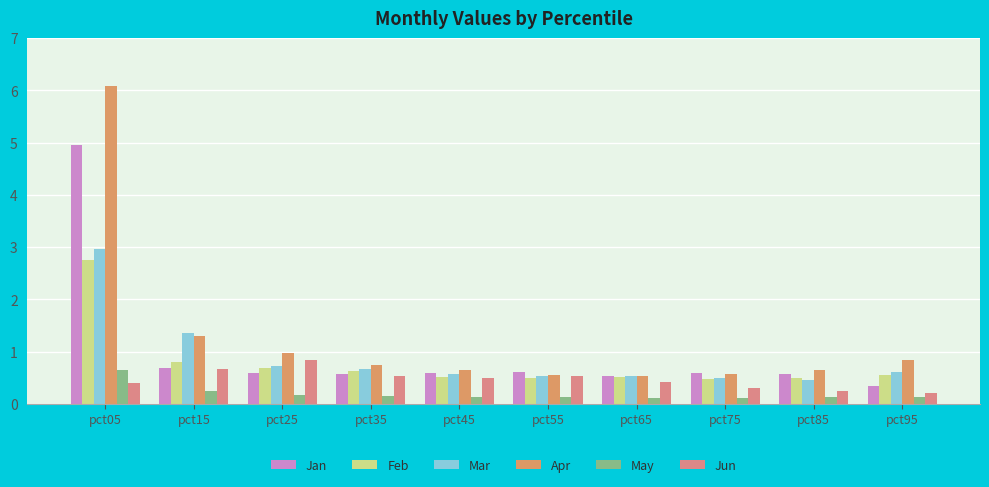

List the series in order of their peak value, highest first.

Apr, Jan, Mar, Feb, Jun, May